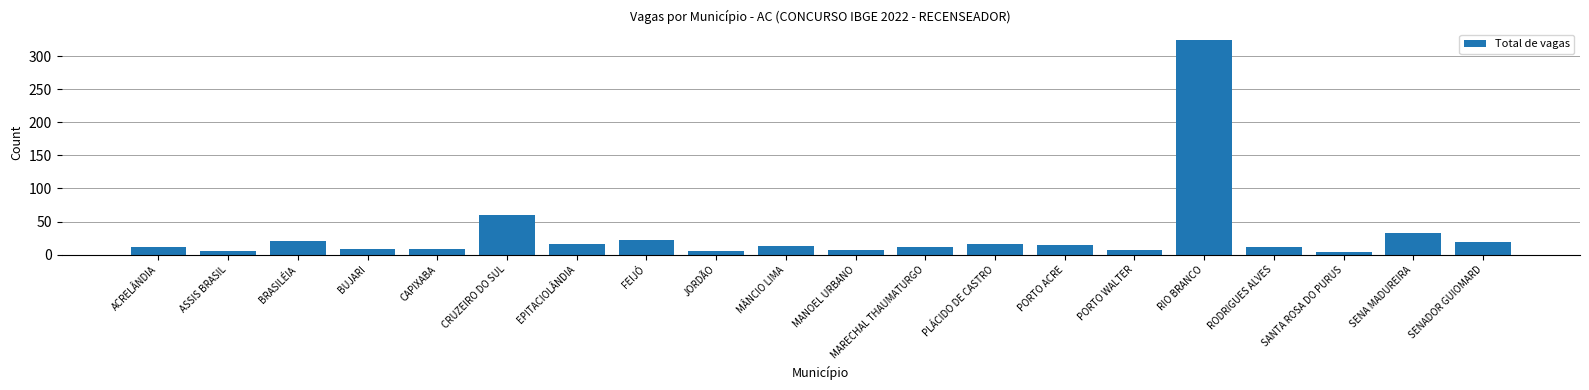

What is the label of the 5th bar from the left?

CAPIXABA